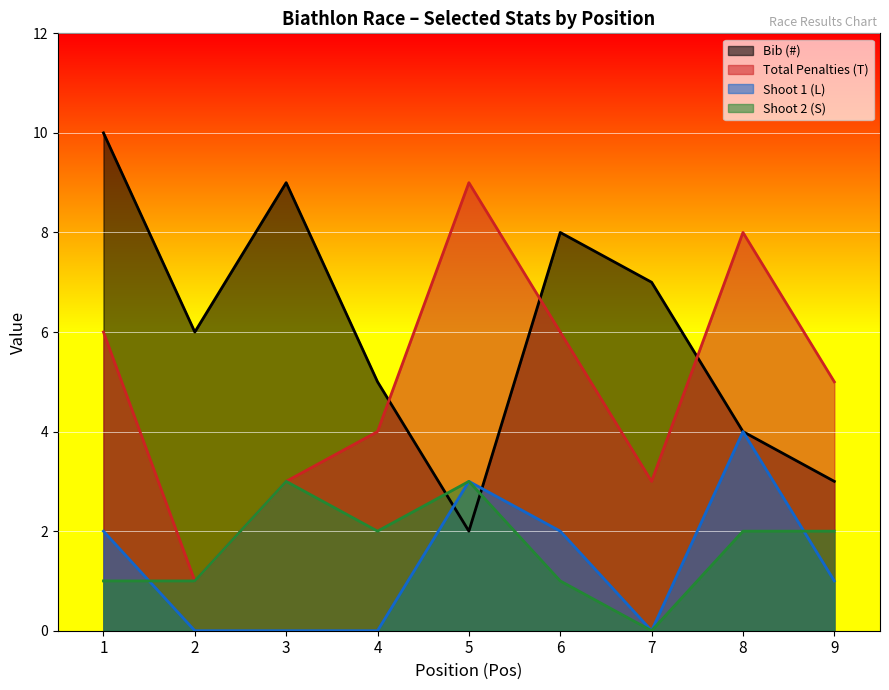

What is the sum of all Shoot 1 (L) values?

12